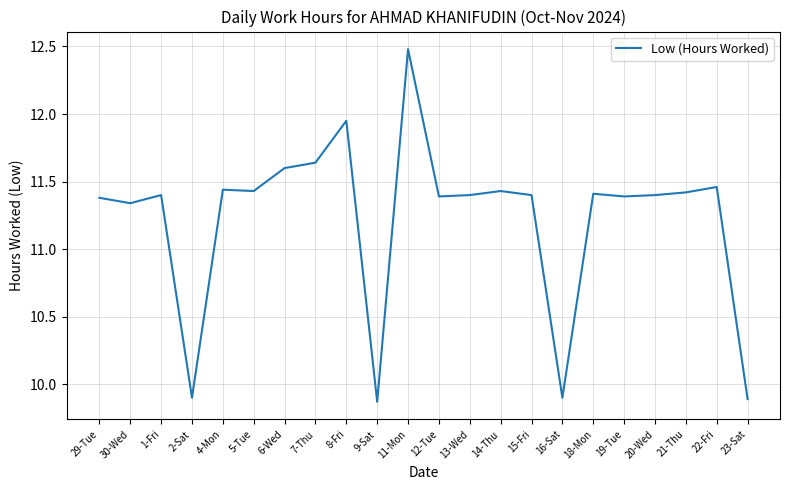

Does the chart have visible grid lines?

Yes